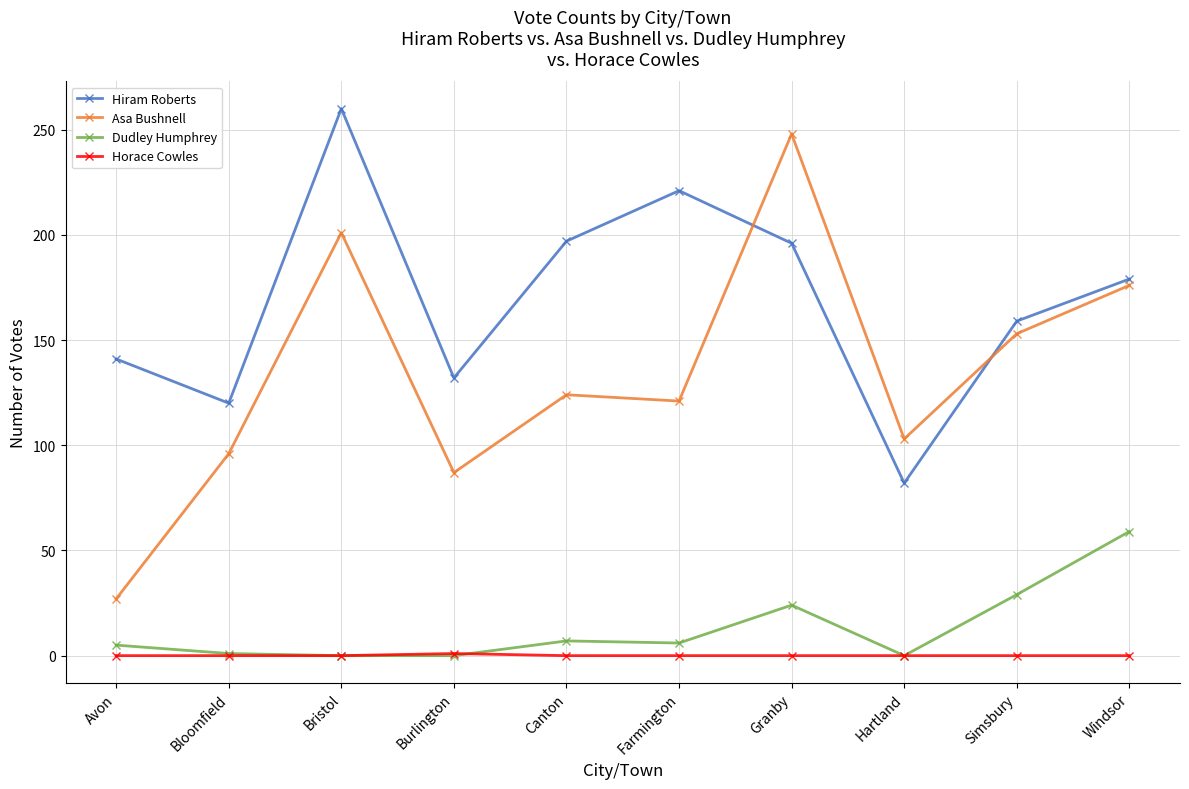

Is the value of Horace Cowles at Burlington greater than the value of Hiram Roberts at Bristol?

No